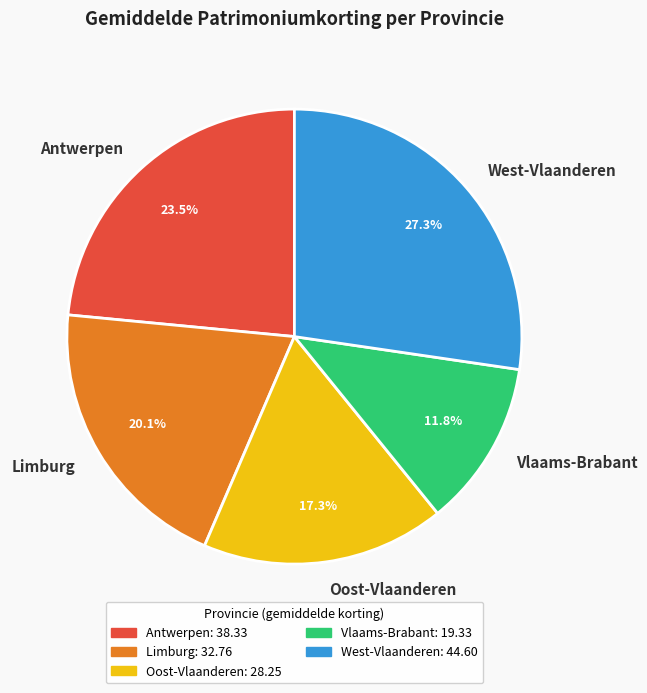

Does West-Vlaanderen represent more than half of the total?

No